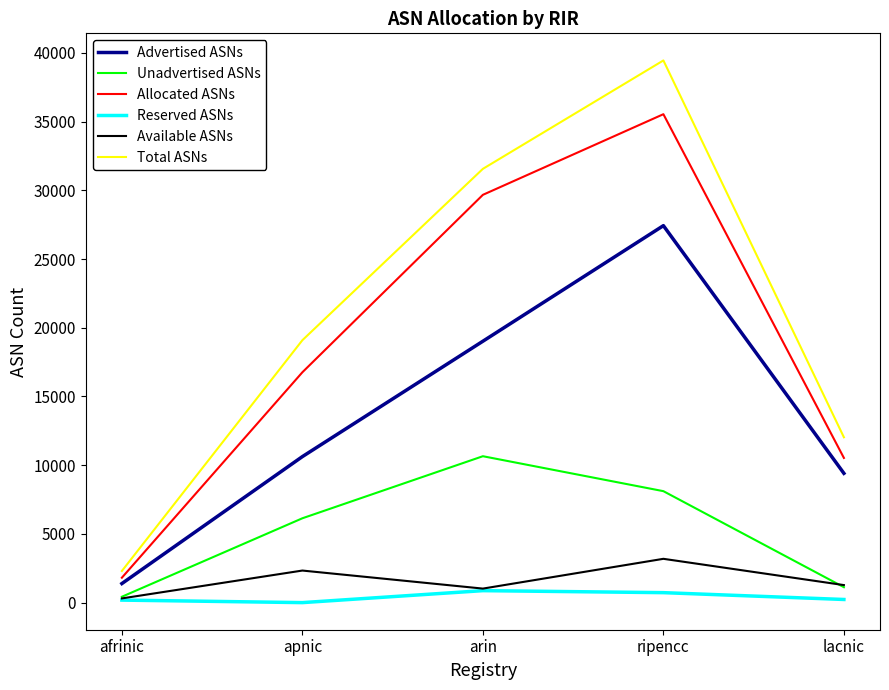

Between apnic and ripencc, which series saw the biggest shift?

Total ASNs